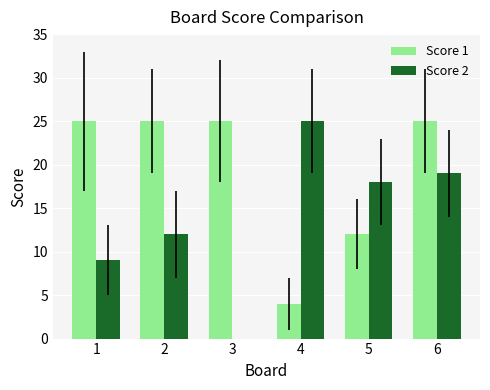

The Score 2 series shows 18 at 5. True or false?

True